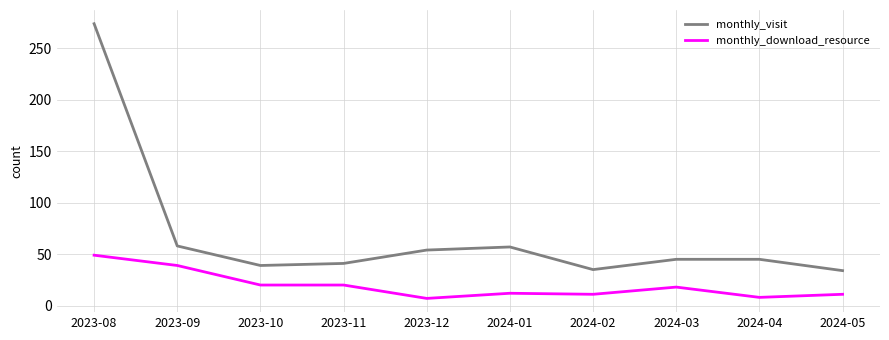

What is the sum of the monthly_visit values at 2024-05 and 2024-02?

69